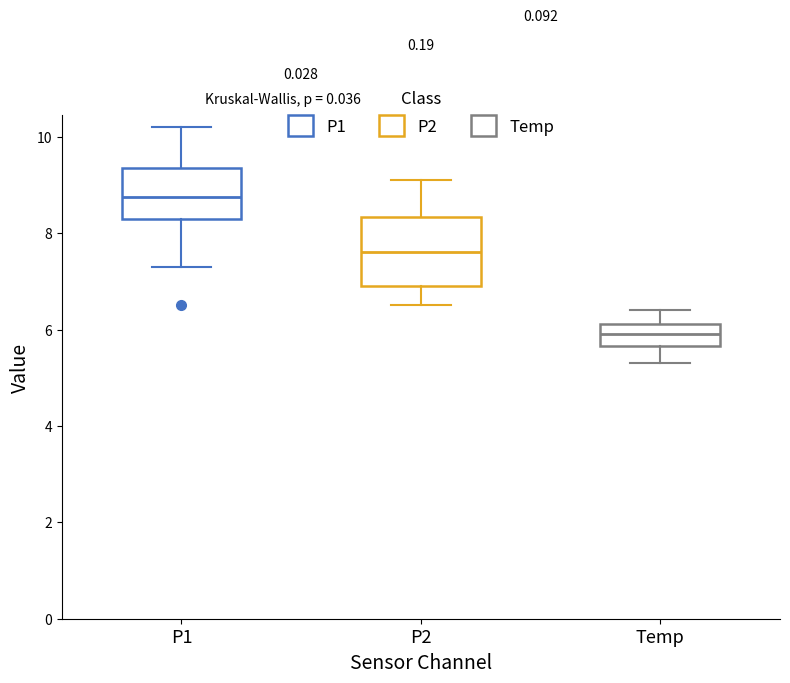

Which box's median line is the highest?

P1